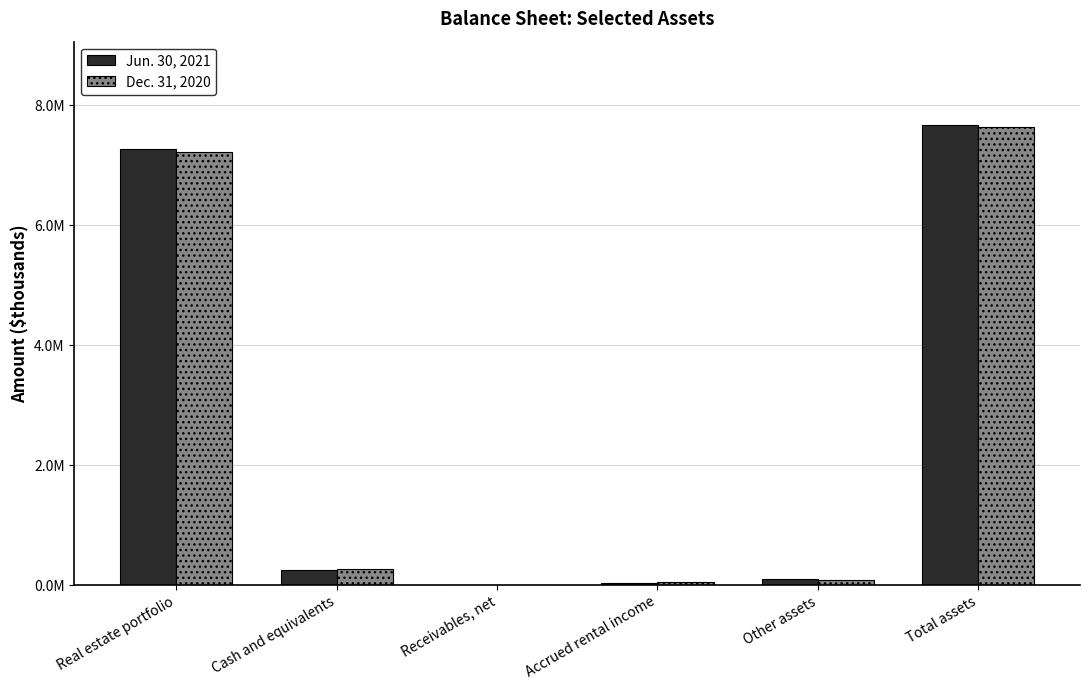

Is the value of Dec. 31, 2020 at Other assets greater than the value of Jun. 30, 2021 at Real estate portfolio?

No